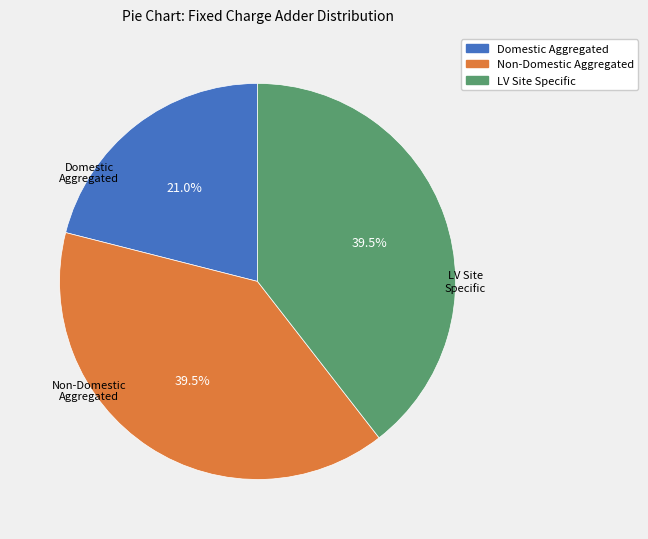

What is the smallest slice in the pie chart?

Domestic Aggregated